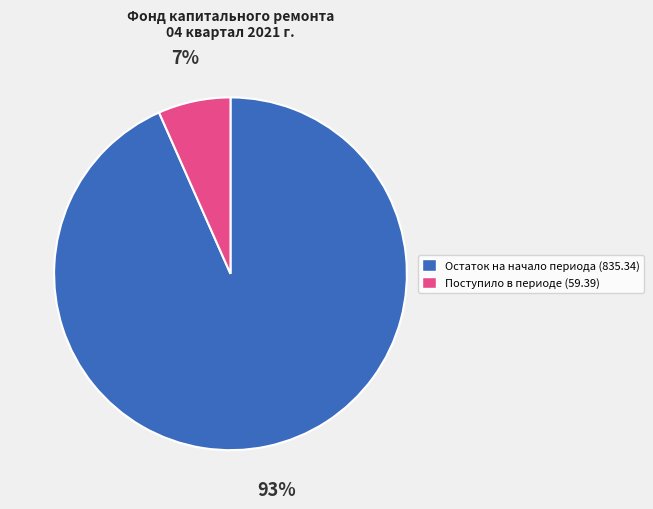

Is it true that Остаток на начало периода (835.34) is 99% of the pie?

False